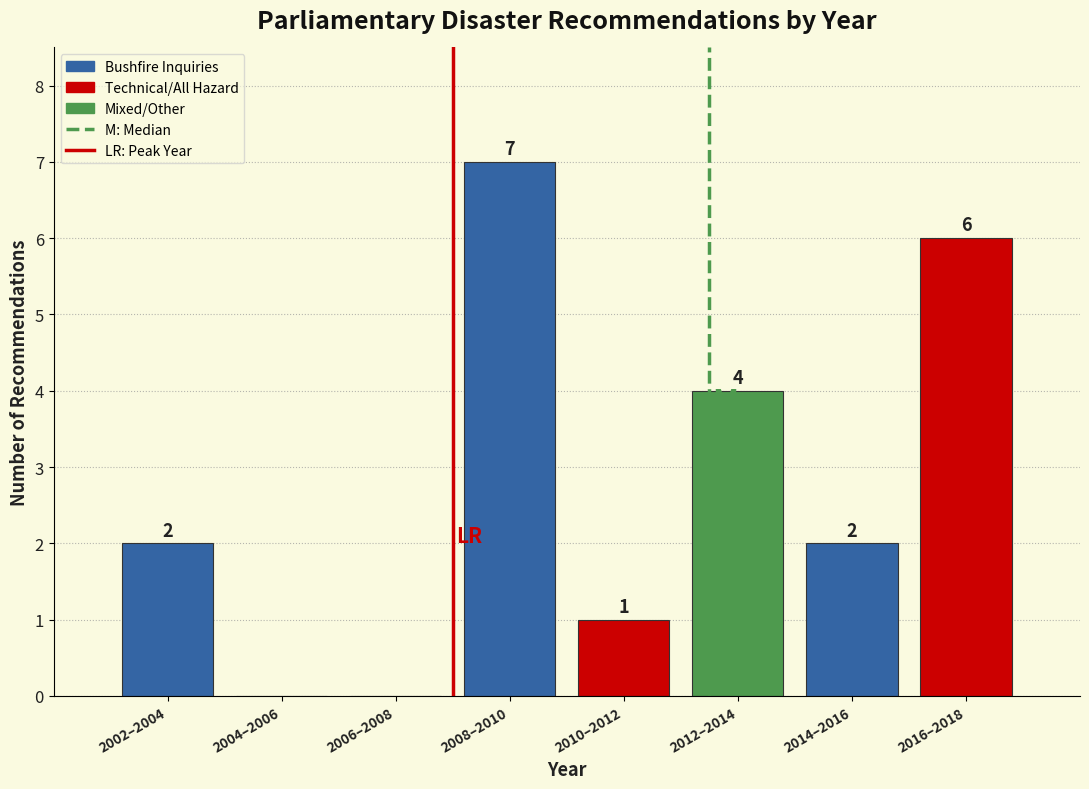

Reading left to right, extract all data points from this chart.

2002–2004=2	2004–2006=0	2006–2008=0	2008–2010=7	2010–2012=1	2012–2014=4	2014–2016=2	2016–2018=6